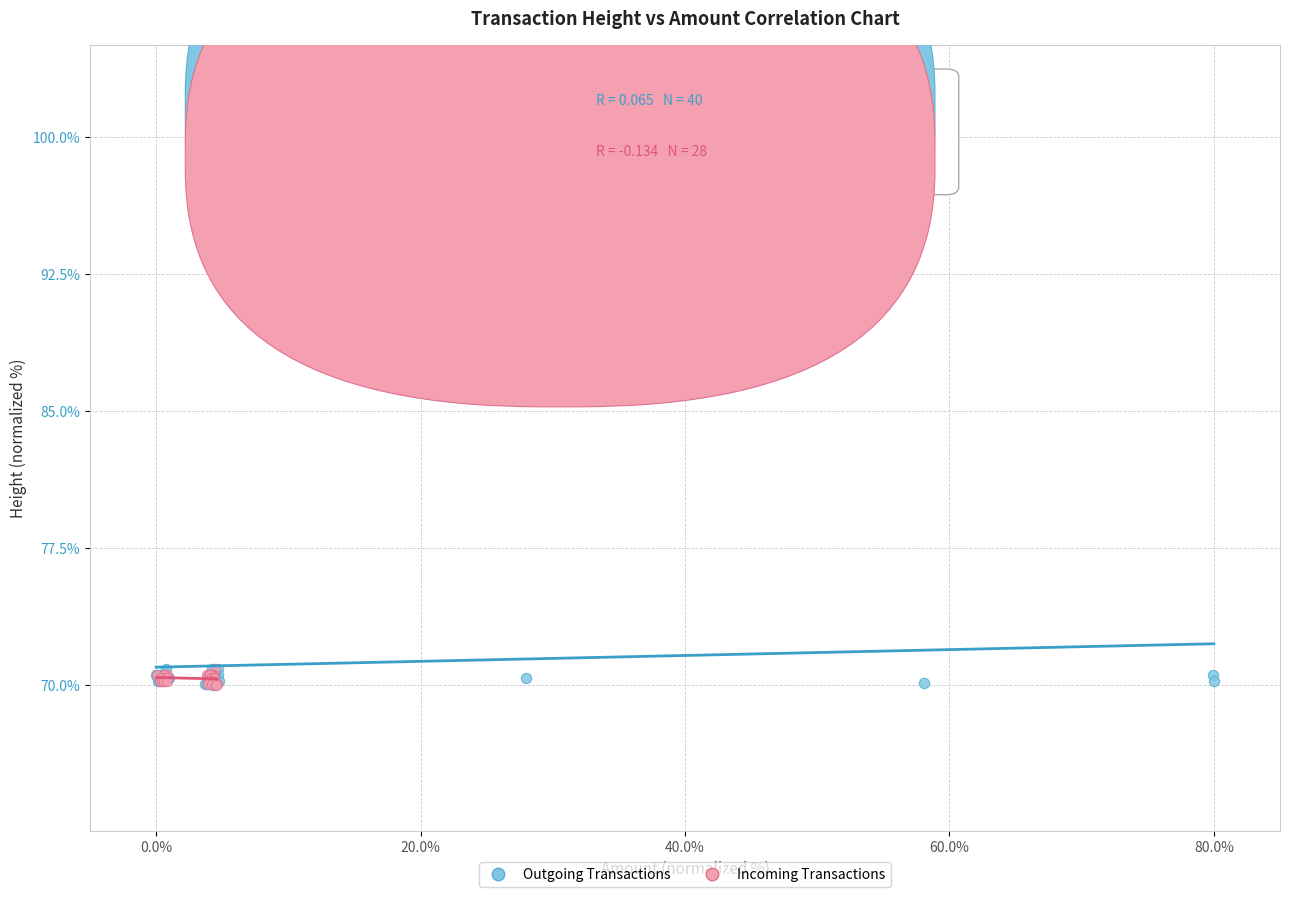

Which series contains the highest Y value?

Outgoing Transactions